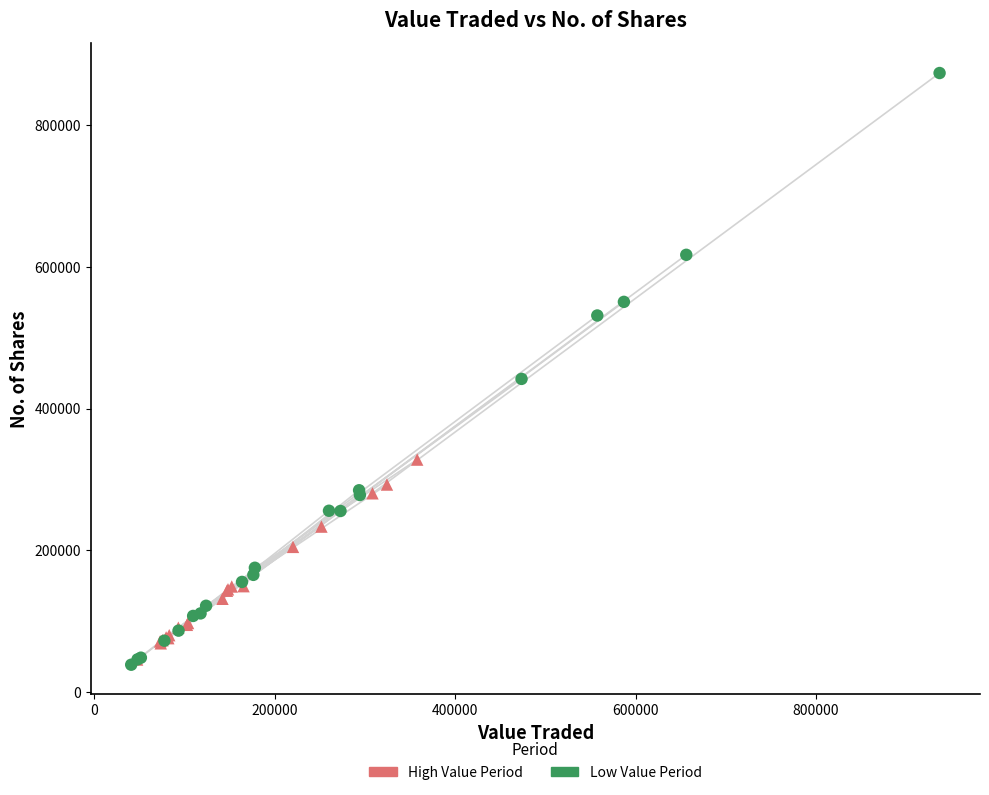

Which series contains the highest Y value?

Low Value Period